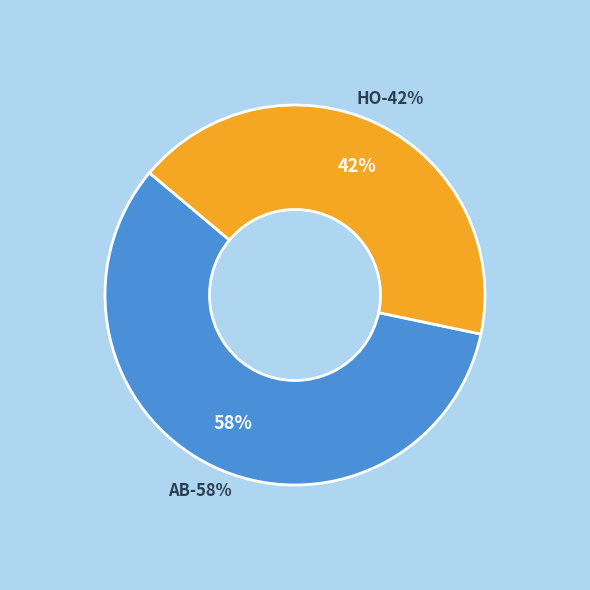

What is the smallest slice in the pie chart?

HO